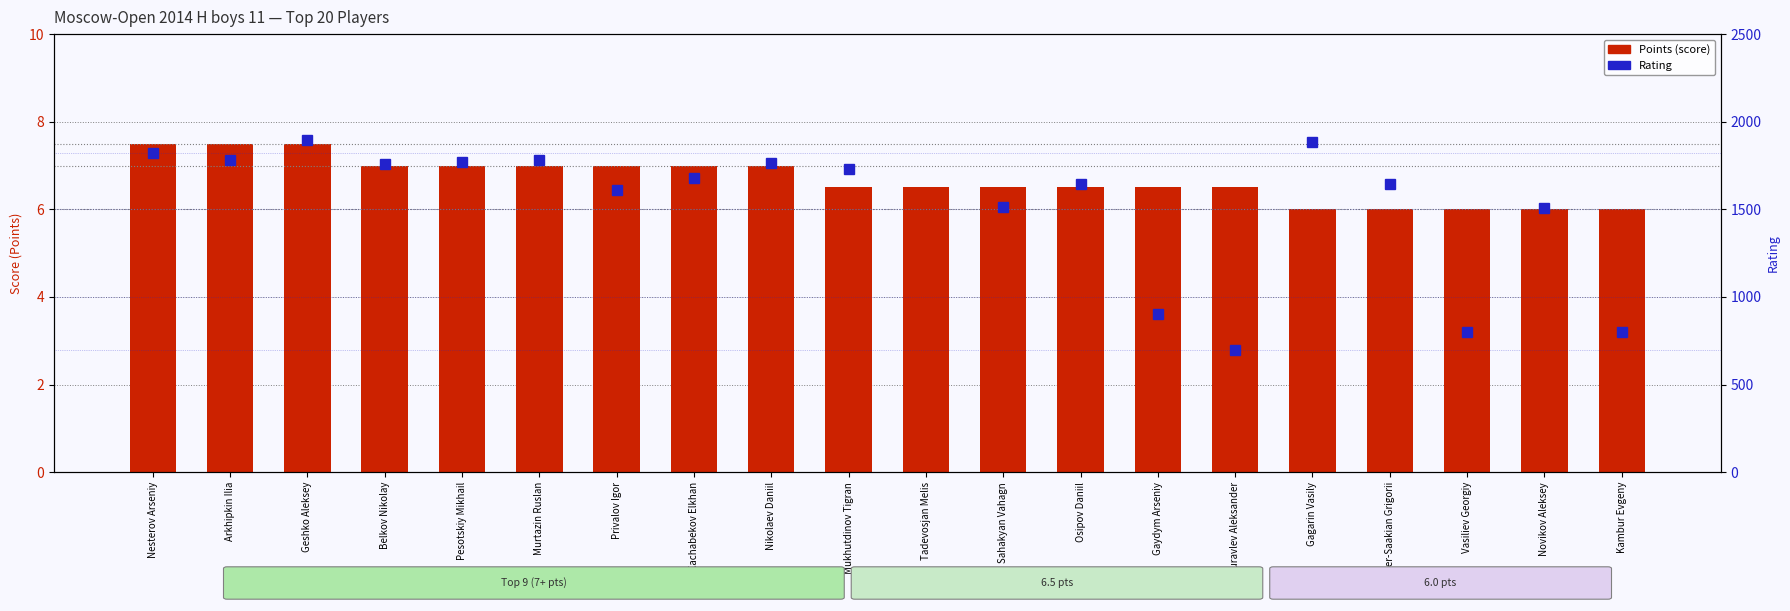

At how many categories does at least one series exceed 991?

15